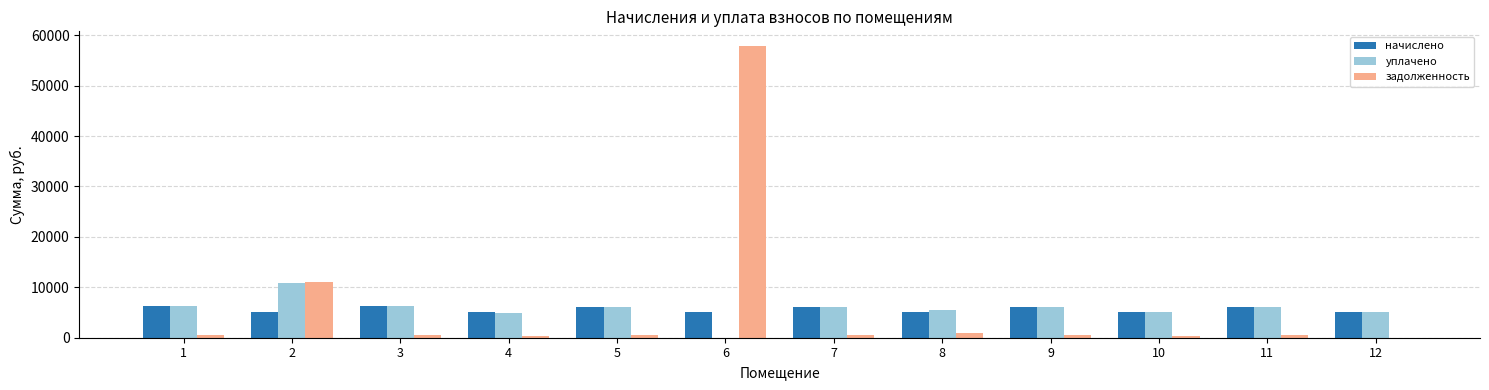

What is the difference between the начислено values at 5 and 12?

1063.9